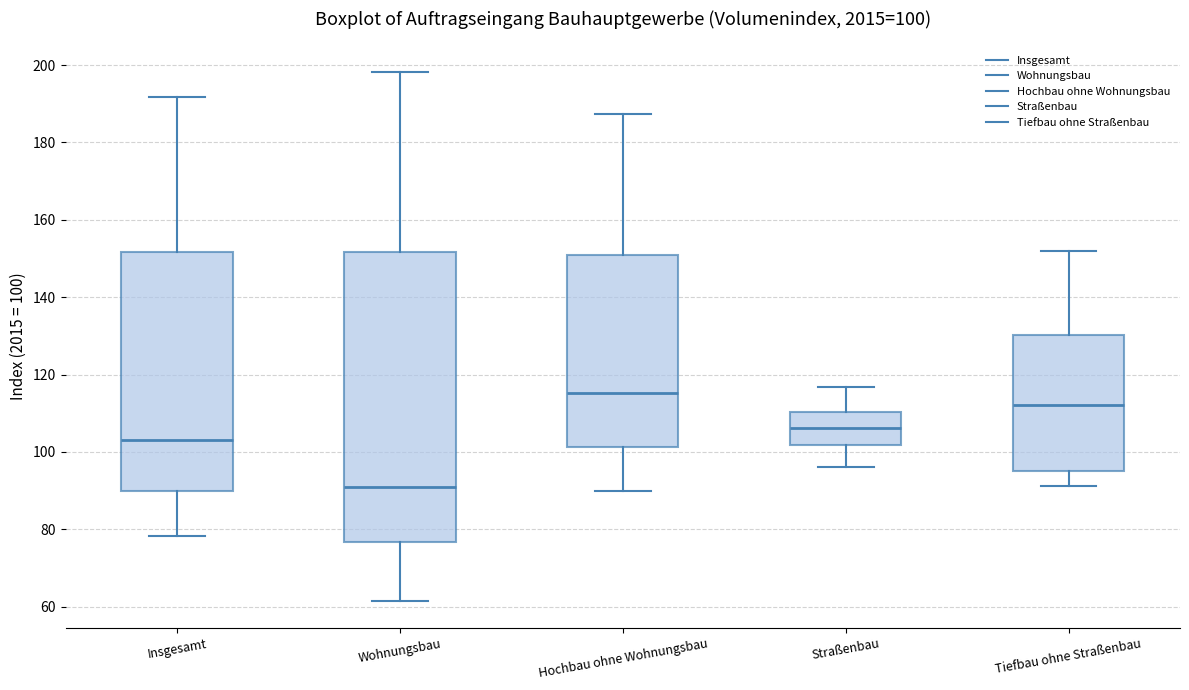

Which box's median line is the lowest?

Wohnungsbau